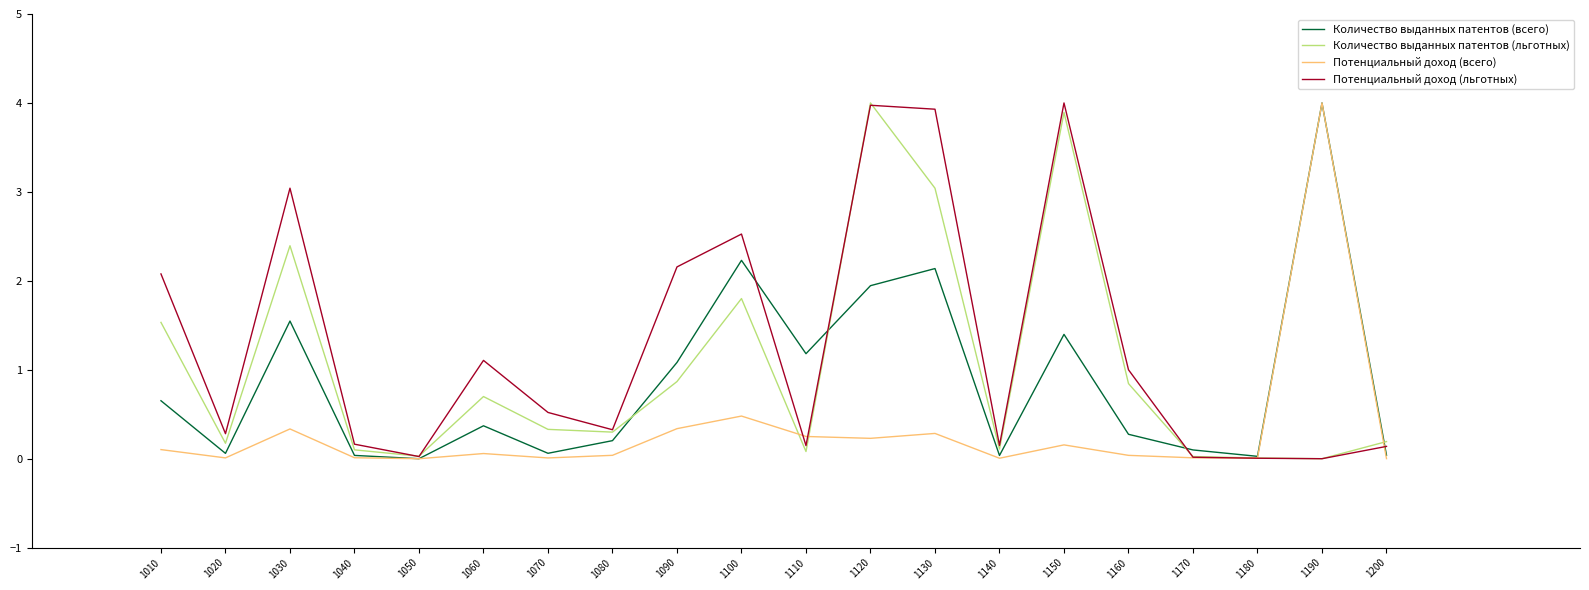

Is the value of Потенциальный доход (льготных) at 1070 greater than the value of Потенциальный доход (всего) at 1190?

No